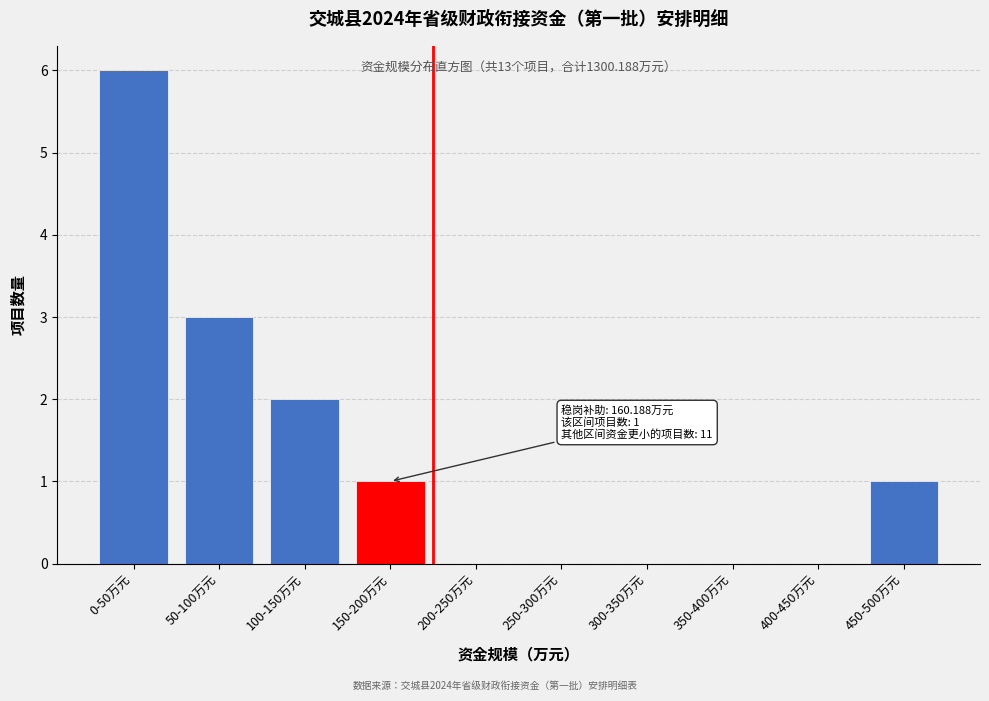

Reading left to right, transcribe all the data shown in this chart.

0-50万元=6	50-100万元=3	100-150万元=2	150-200万元=1	200-250万元=0	250-300万元=0	300-350万元=0	350-400万元=0	400-450万元=0	450-500万元=1